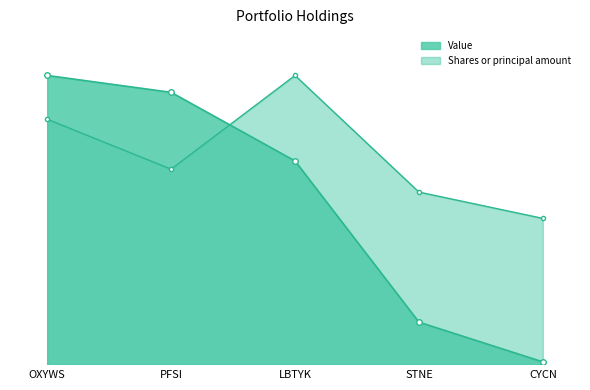

The value of Value at PFSI is 1.3. True or false?

False